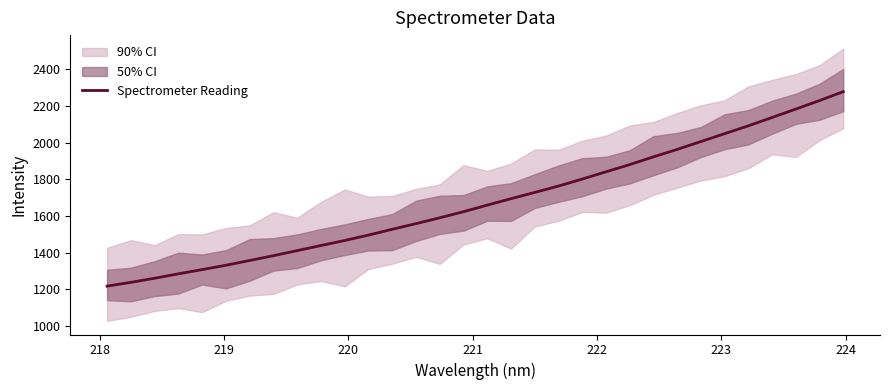

What is the maximum value for Spectrometer Reading?

2277.6